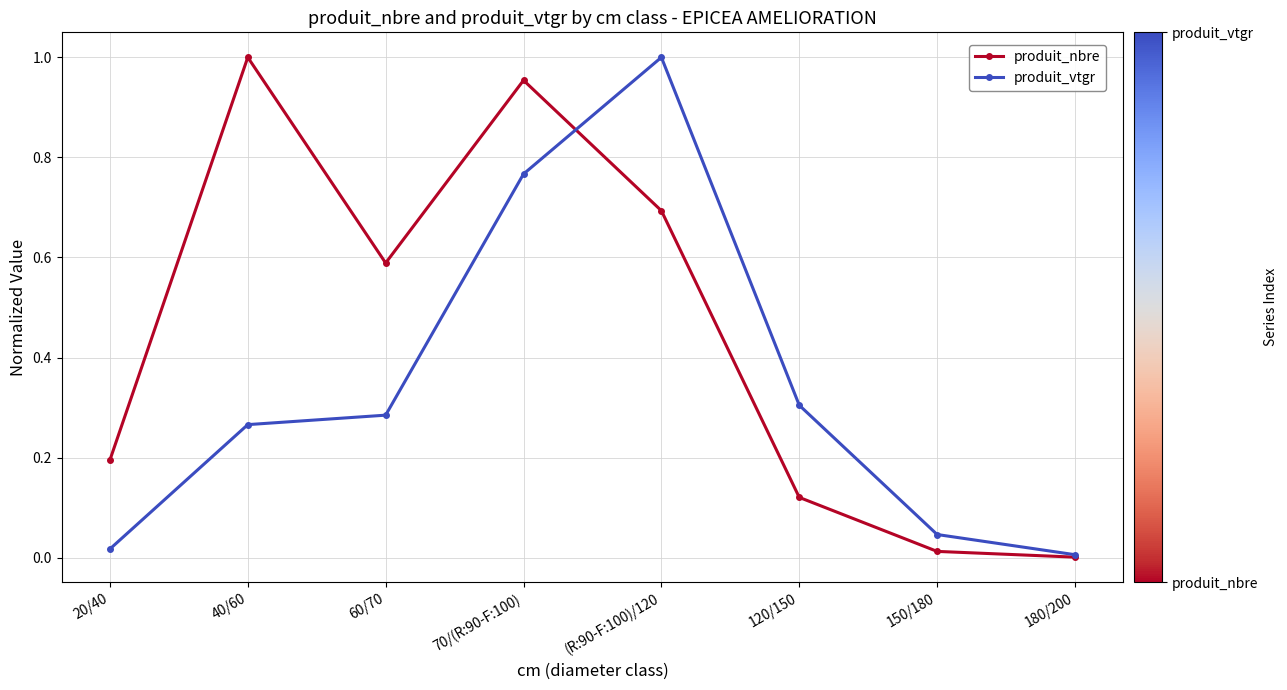

What is the total value across all series at 60/70?

0.9